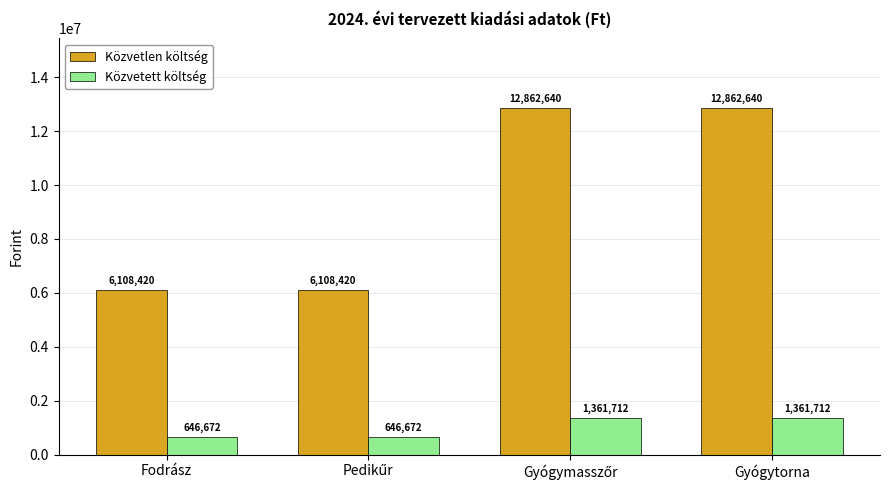

What is the label of the 4th bar from the right?

Fodrász